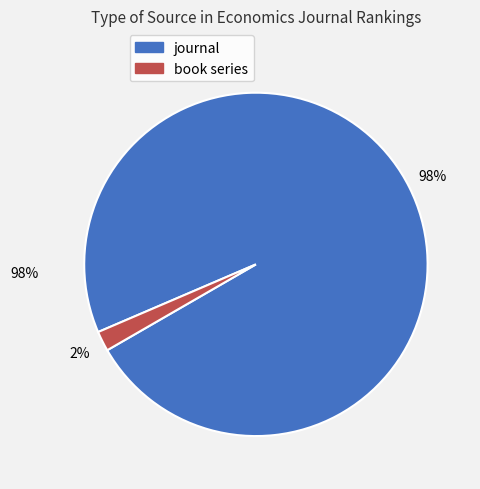

To the nearest percent, what portion does journal represent?

98%